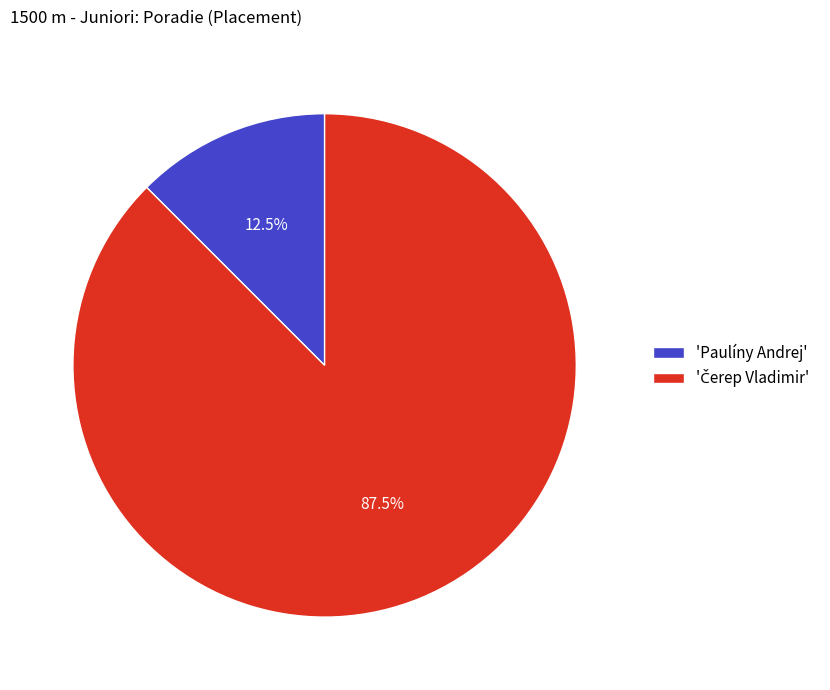

Which category has the smallest portion of the pie?

'Paulíny Andrej'